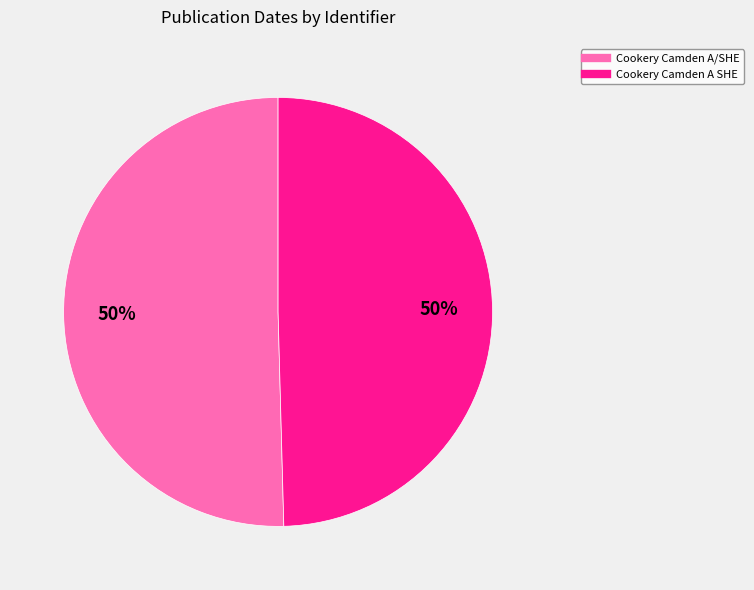

Do Cookery Camden A/SHE and Cookery Camden A SHE together represent more than half of the pie?

Yes